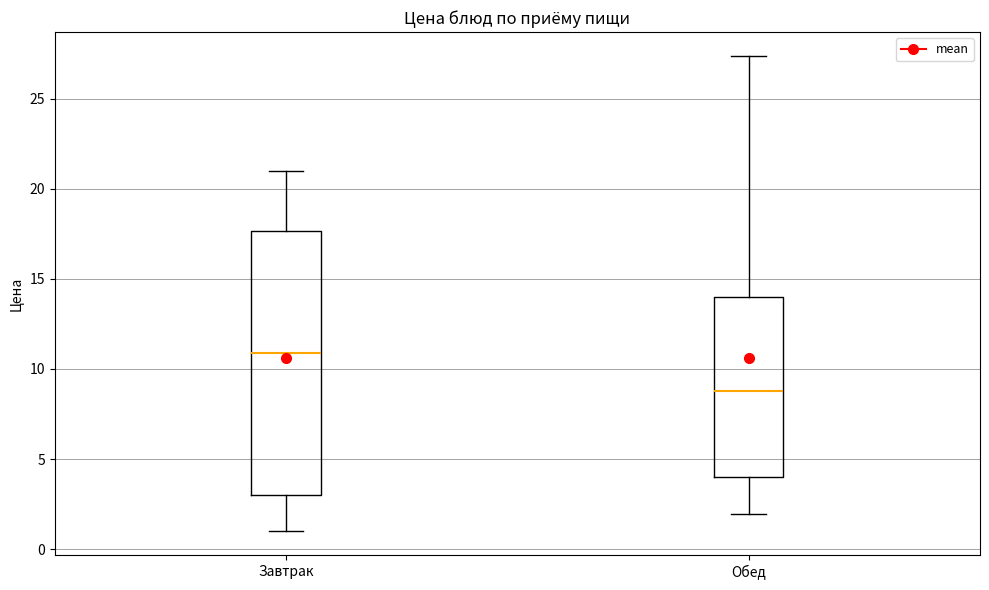

Where does the median line of the box for Обед sit on the y-axis? The values are not printed on the chart, so give them approximately, as read against the axis.

9.0